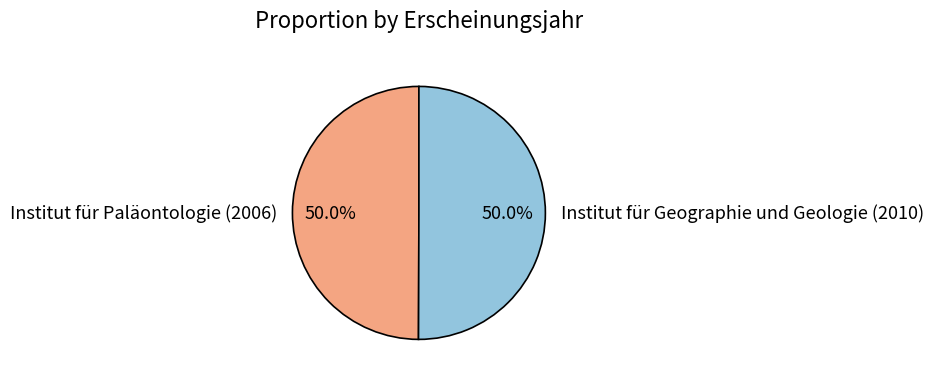

What is the ratio of the value at Institut für Geographie und Geologie (2010) to the value at Institut für Paläontologie (2006)?

1.0